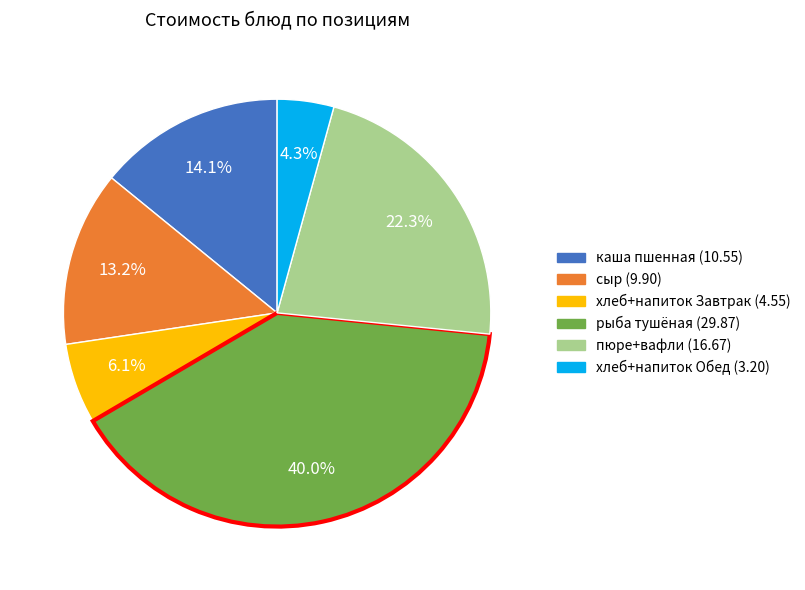

How many segments does this pie chart have?

6